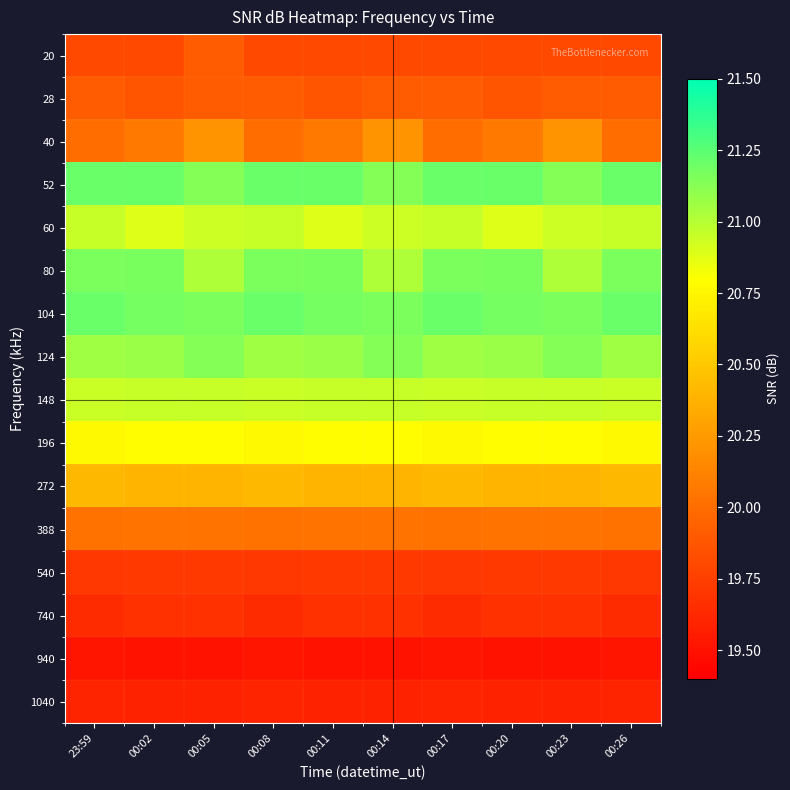

Reading left to right, list all the values displayed in this chart.

20: 23:59=19.8	00:02=19.8	00:05=19.9	00:08=19.8	00:11=19.8	00:14=19.8	00:17=19.8	00:20=19.8	00:23=19.8	00:26=19.8
28: 23:59=19.9	00:02=19.9	00:05=19.9	00:08=19.9	00:11=19.9	00:14=19.9	00:17=19.9	00:20=19.9	00:23=19.9	00:26=19.9
40: 23:59=20.0	00:02=20.1	00:05=20.2	00:08=20.0	00:11=20.1	00:14=20.2	00:17=20.0	00:20=20.1	00:23=20.2	00:26=20.0
52: 23:59=21.2	00:02=21.2	00:05=21.1	00:08=21.2	00:11=21.2	00:14=21.1	00:17=21.2	00:20=21.2	00:23=21.1	00:26=21.2
60: 23:59=21.0	00:02=20.9	00:05=20.9	00:08=21.0	00:11=20.9	00:14=20.9	00:17=21.0	00:20=20.9	00:23=20.9	00:26=21.0
80: 23:59=21.2	00:02=21.2	00:05=21.0	00:08=21.2	00:11=21.2	00:14=21.0	00:17=21.2	00:20=21.2	00:23=21.0	00:26=21.2
104: 23:59=21.2	00:02=21.2	00:05=21.2	00:08=21.2	00:11=21.2	00:14=21.2	00:17=21.2	00:20=21.2	00:23=21.2	00:26=21.2
124: 23:59=21.1	00:02=21.1	00:05=21.1	00:08=21.1	00:11=21.1	00:14=21.1	00:17=21.1	00:20=21.1	00:23=21.1	00:26=21.1
148: 23:59=20.9	00:02=21.0	00:05=21.0	00:08=20.9	00:11=21.0	00:14=21.0	00:17=20.9	00:20=21.0	00:23=21.0	00:26=20.9
196: 23:59=20.8	00:02=20.8	00:05=20.8	00:08=20.8	00:11=20.8	00:14=20.8	00:17=20.8	00:20=20.8	00:23=20.8	00:26=20.8
272: 23:59=20.4	00:02=20.4	00:05=20.4	00:08=20.4	00:11=20.4	00:14=20.4	00:17=20.4	00:20=20.4	00:23=20.4	00:26=20.4
388: 23:59=20.0	00:02=20.0	00:05=20.0	00:08=20.0	00:11=20.0	00:14=20.0	00:17=20.0	00:20=20.0	00:23=20.0	00:26=20.0
540: 23:59=19.7	00:02=19.7	00:05=19.7	00:08=19.7	00:11=19.7	00:14=19.7	00:17=19.7	00:20=19.7	00:23=19.7	00:26=19.7
740: 23:59=19.6	00:02=19.7	00:05=19.7	00:08=19.6	00:11=19.7	00:14=19.7	00:17=19.6	00:20=19.7	00:23=19.7	00:26=19.6
940: 23:59=19.5	00:02=19.5	00:05=19.5	00:08=19.5	00:11=19.5	00:14=19.5	00:17=19.5	00:20=19.5	00:23=19.5	00:26=19.5
1040: 23:59=19.6	00:02=19.6	00:05=19.6	00:08=19.6	00:11=19.6	00:14=19.6	00:17=19.6	00:20=19.6	00:23=19.6	00:26=19.6